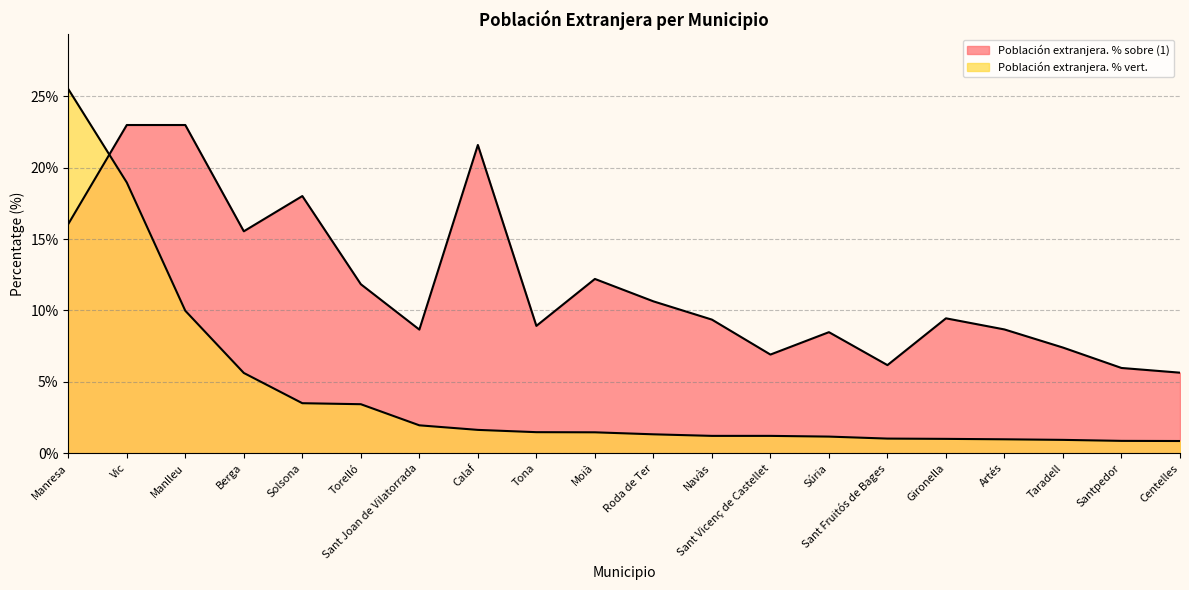

Rank the categories by Población extranjera. % vert. value from lowest to highest.

Centelles, Santpedor, Taradell, Artés, Gironella, Sant Fruitós de Bages, Súria, Navàs, Sant Vicenç de Castellet, Roda de Ter, Moià, Tona, Calaf, Sant Joan de Vilatorrada, Torelló, Solsona, Berga, Manlleu, Vic, Manresa